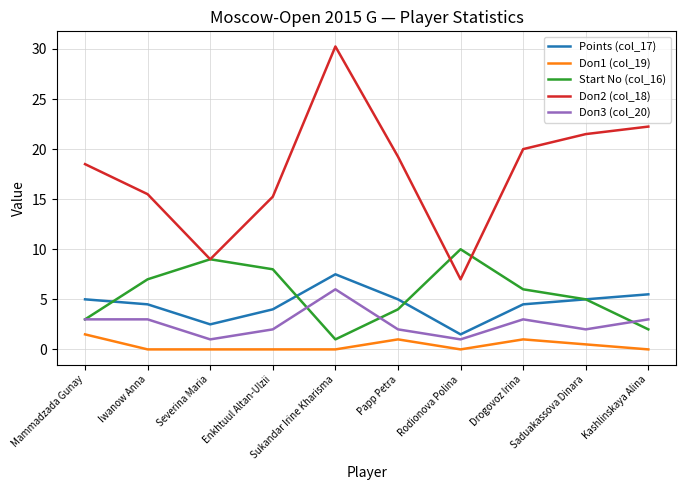

What position from the right is Severina Maria?

8